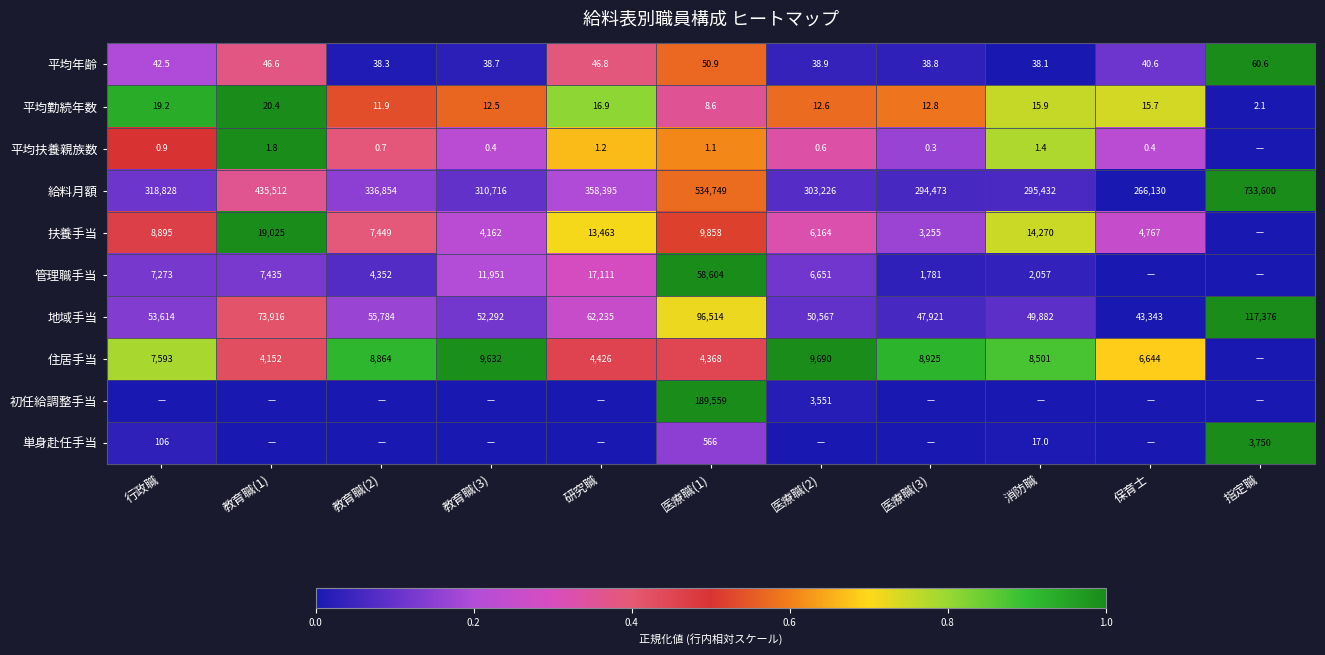

At which label is 平均勤続年数 closest to 11?

教育職(2)